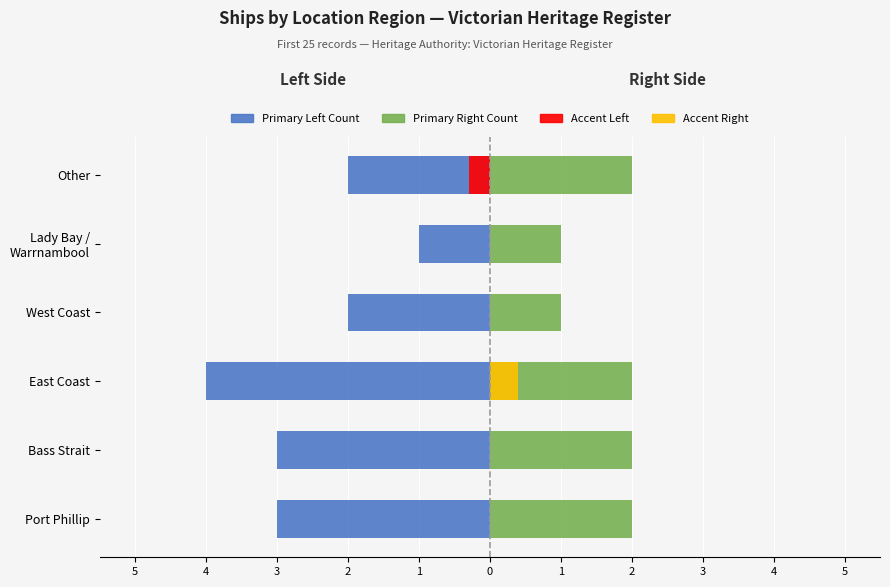

Does the chart contain stacked bars?

No